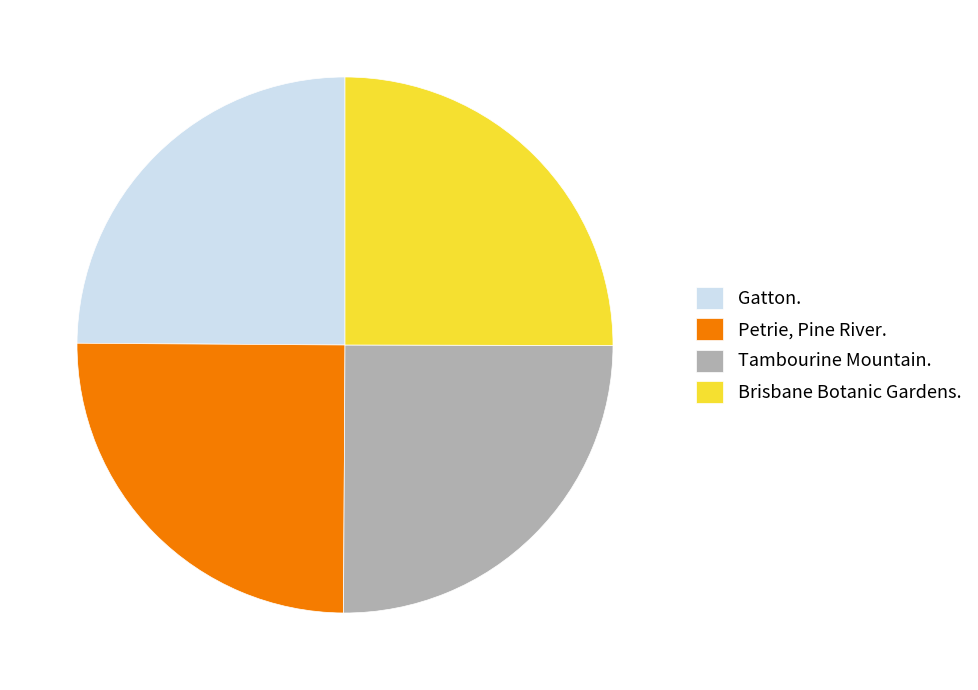

Approximately how many times larger is the value at Tambourine Mountain. compared to Brisbane Botanic Gardens.?

1.0